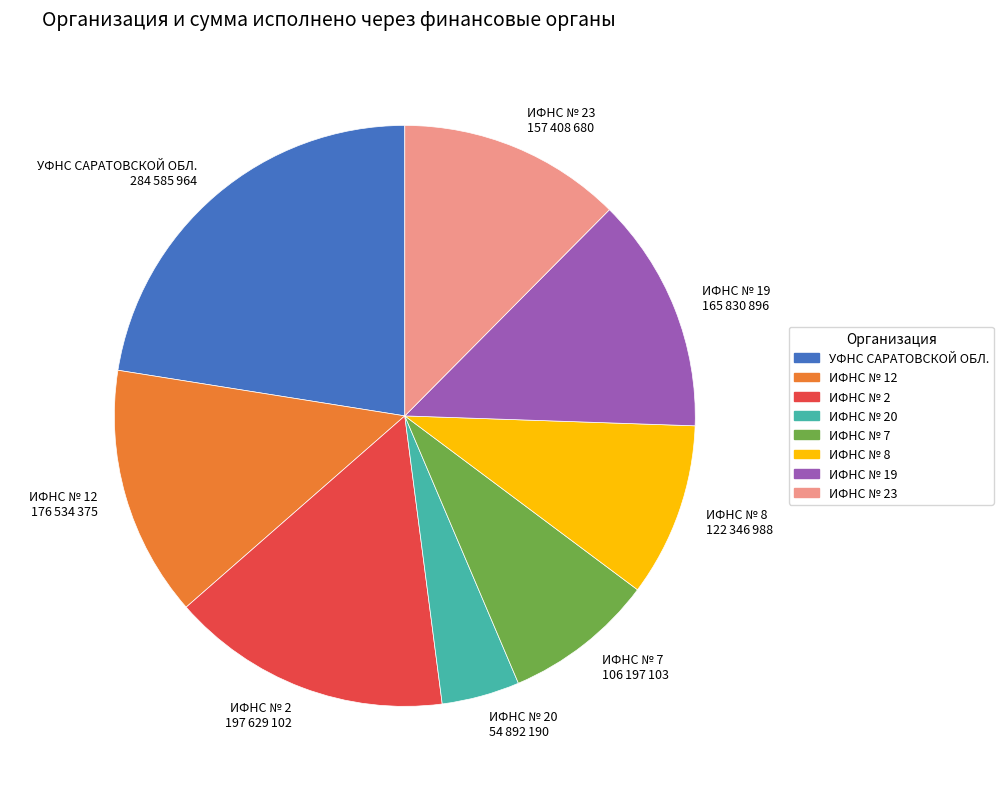

Is the sum of ИФНС № 12 and ИФНС № 23 greater than half?

No